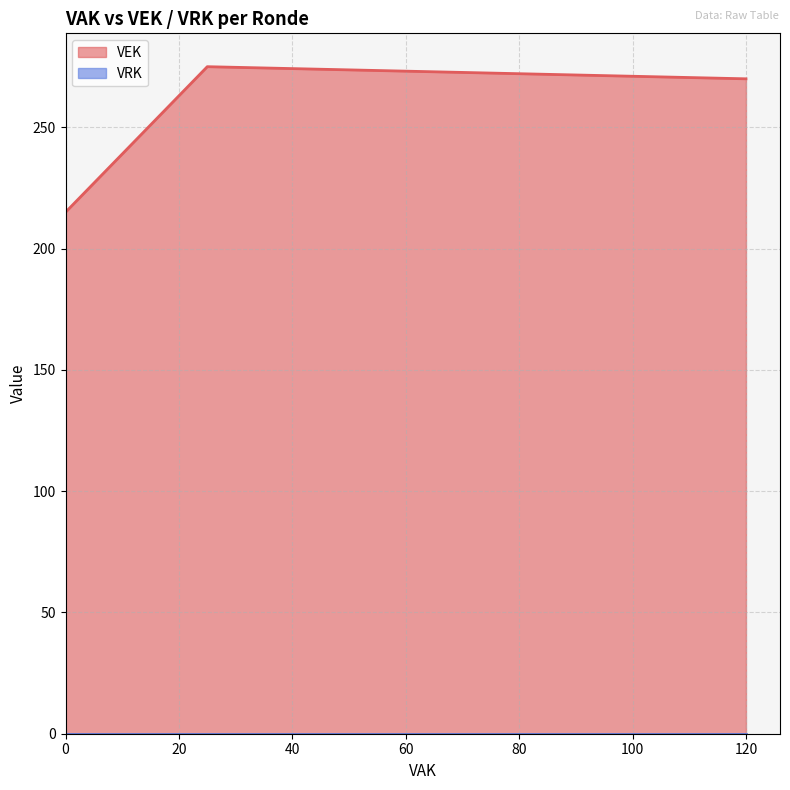

True or false: VEK and VRK cross at least once.

False